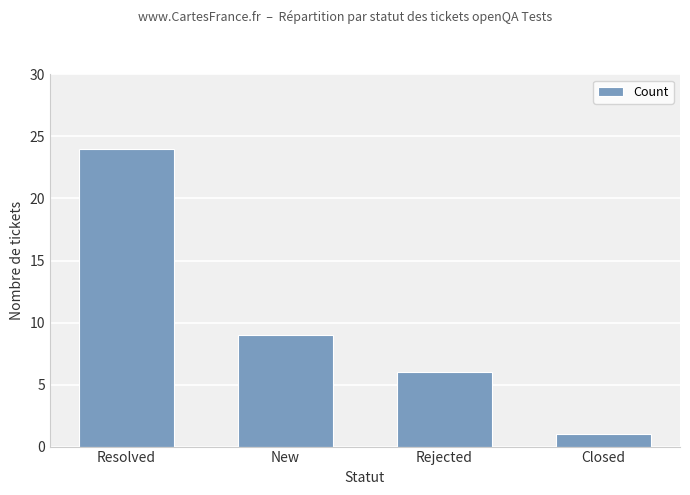

At which label does the data first exceed 9?

Resolved